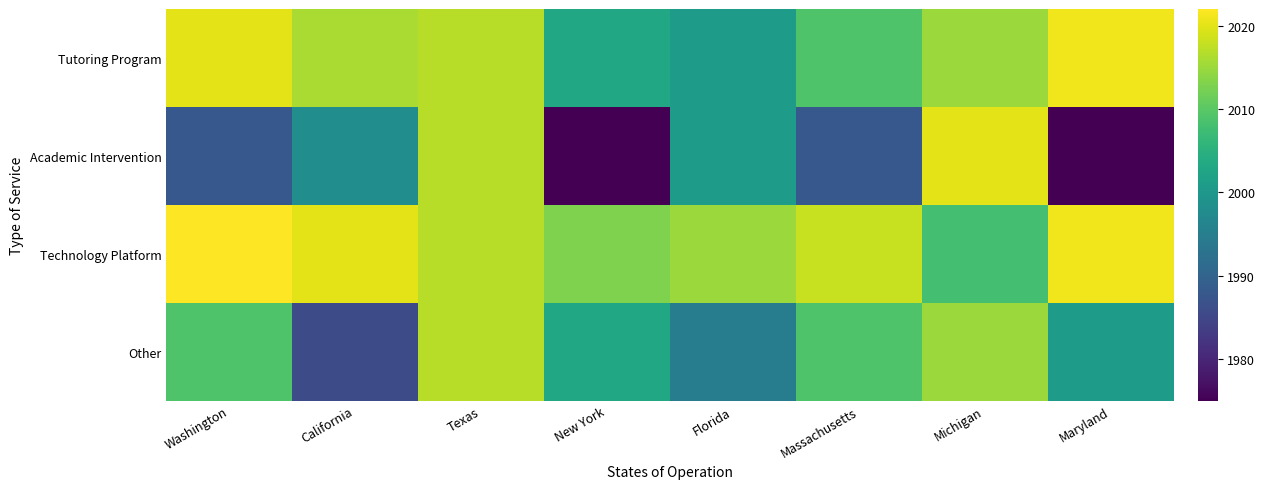

Count the number of data series in this chart.

4